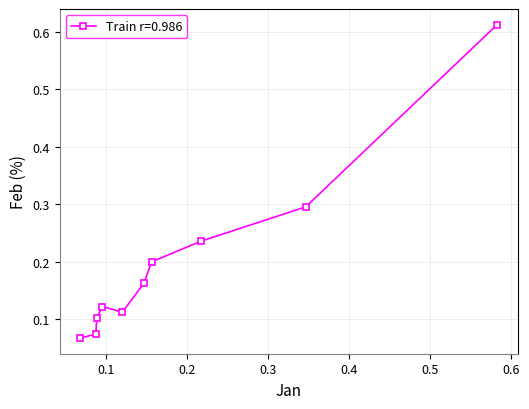

How many values are between 0 and 1?

10